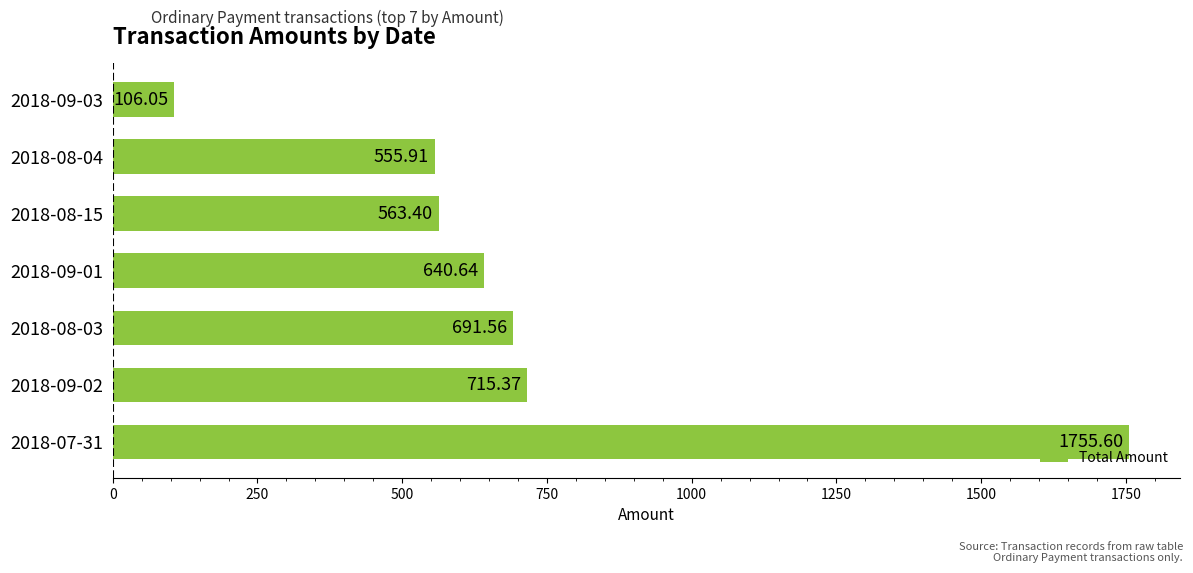

What is the minimum value shown in the chart?

106.0